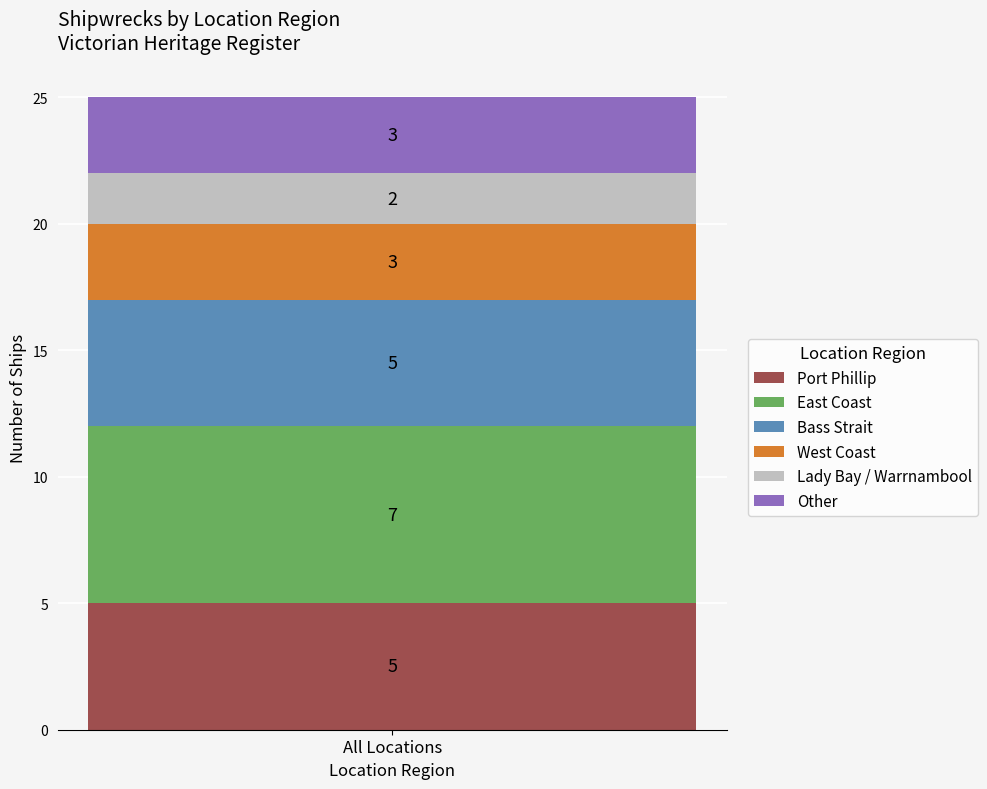

The value of Port Phillip at All Locations is 8. True or false?

False